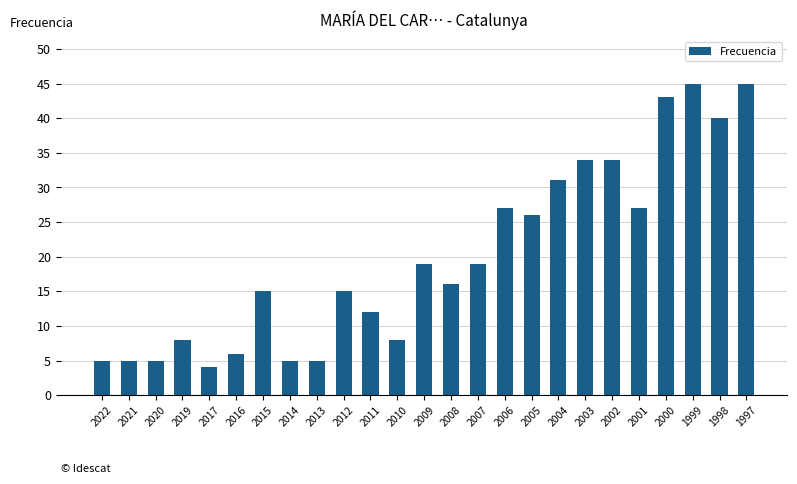

Does the chart contain any negative values?

No